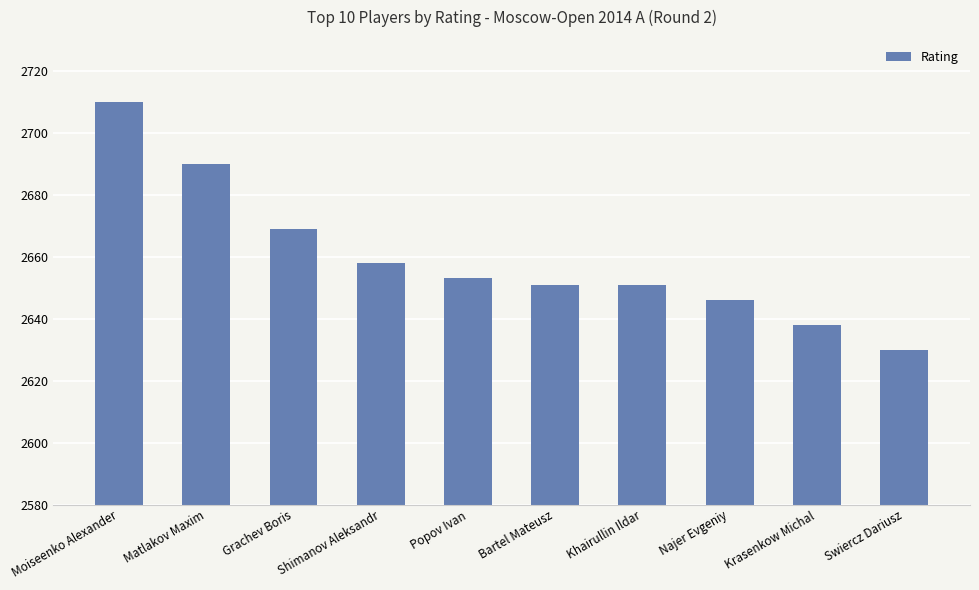

Is it true that the value at Matlakov Maxim is 1761?

False